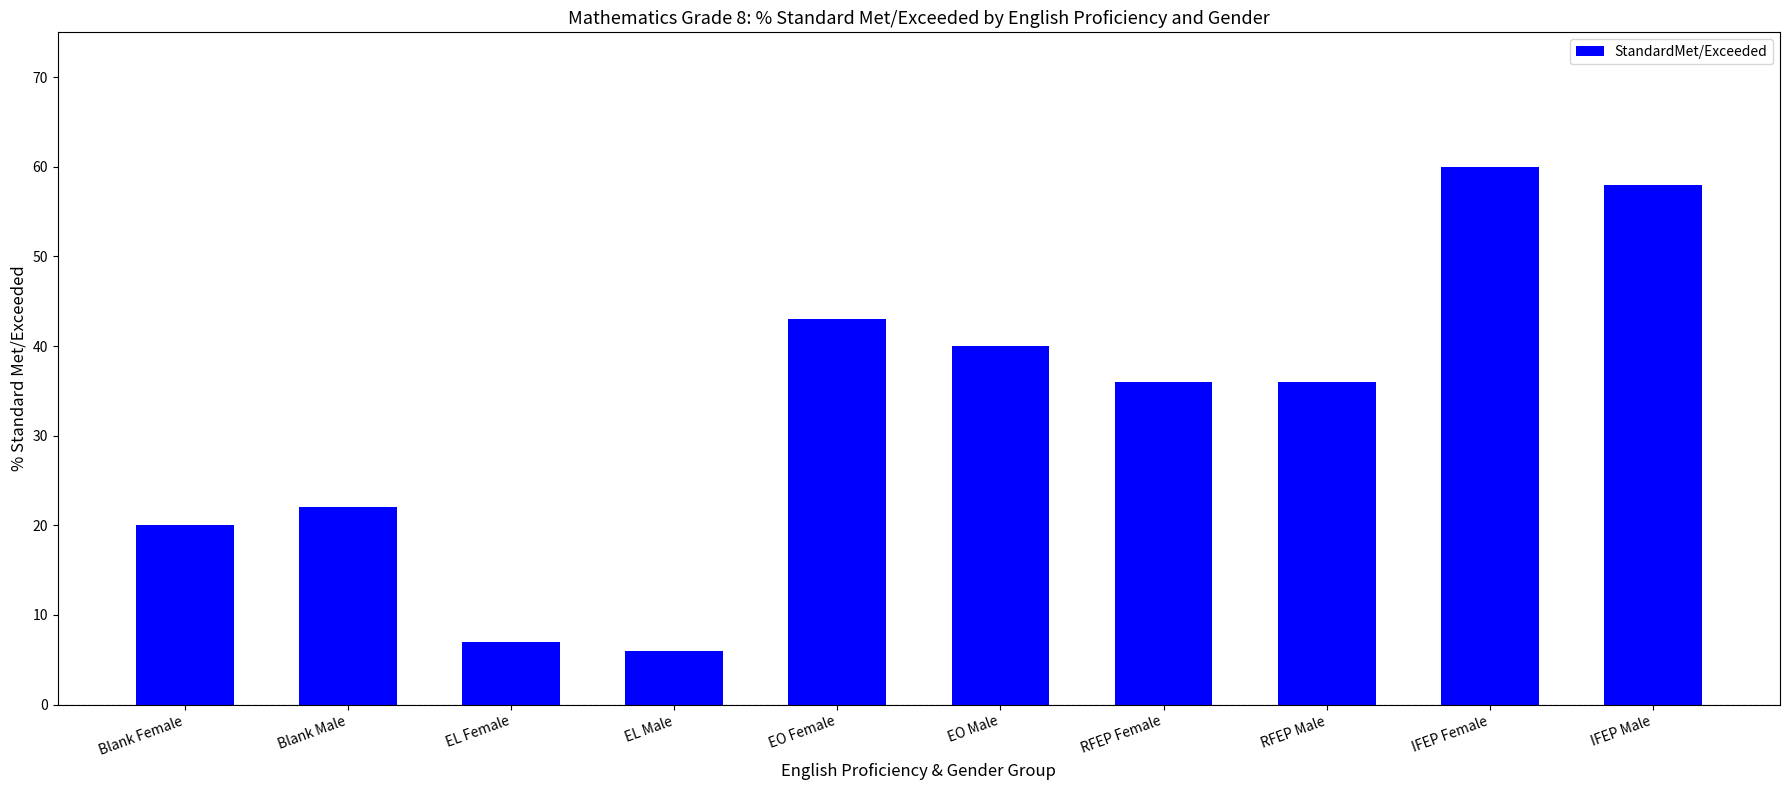

What is the label of the 1st bar from the right?

IFEP Male